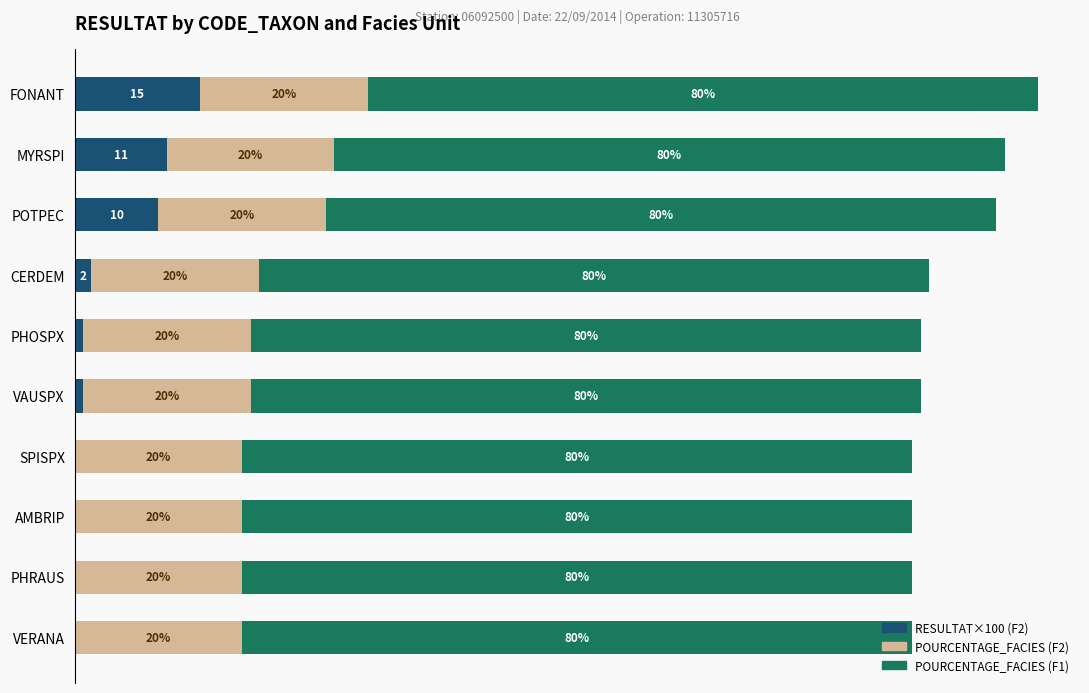

What are all the series names shown in the legend?

RESULTAT×100 (F2), POURCENTAGE_FACIES (F2), POURCENTAGE_FACIES (F1)